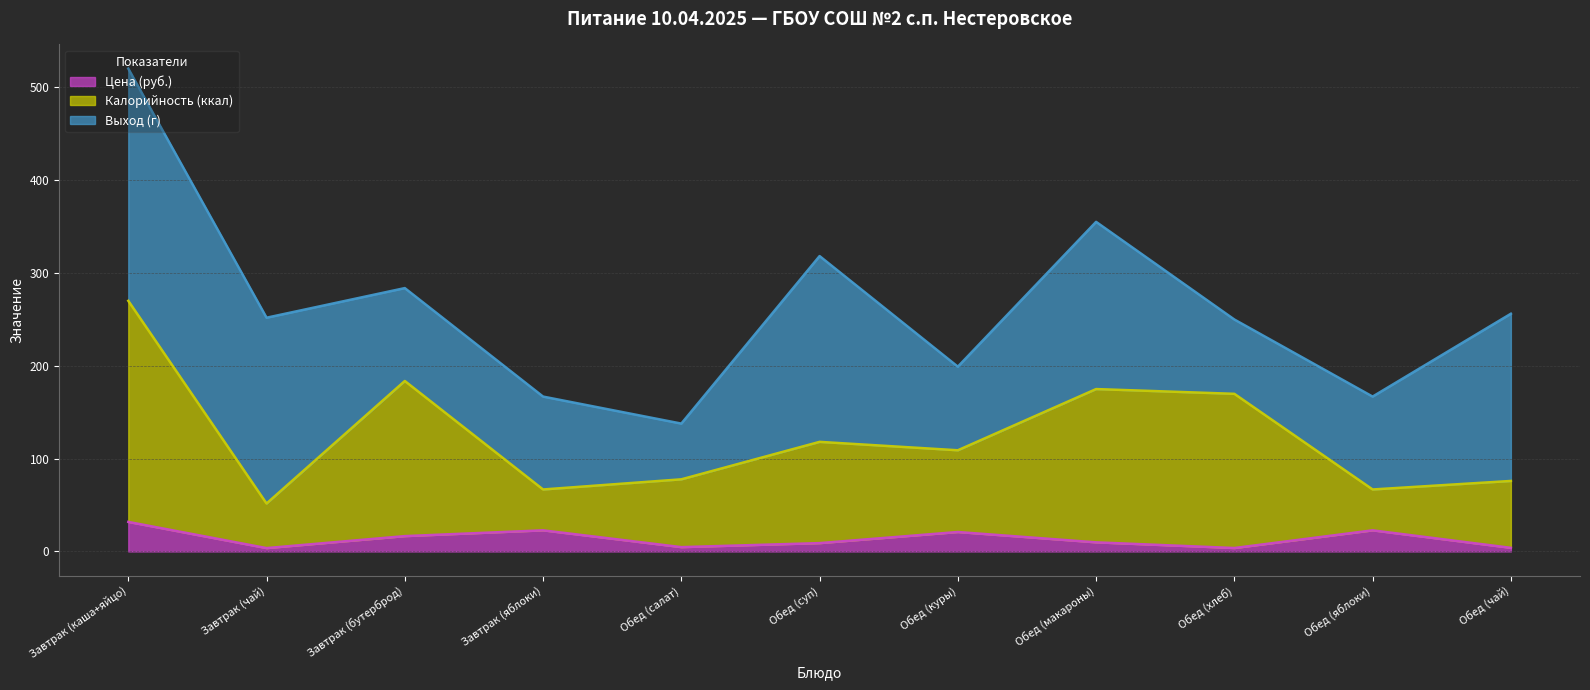

What is the label of the 8th point from the left?

Обед (макароны)